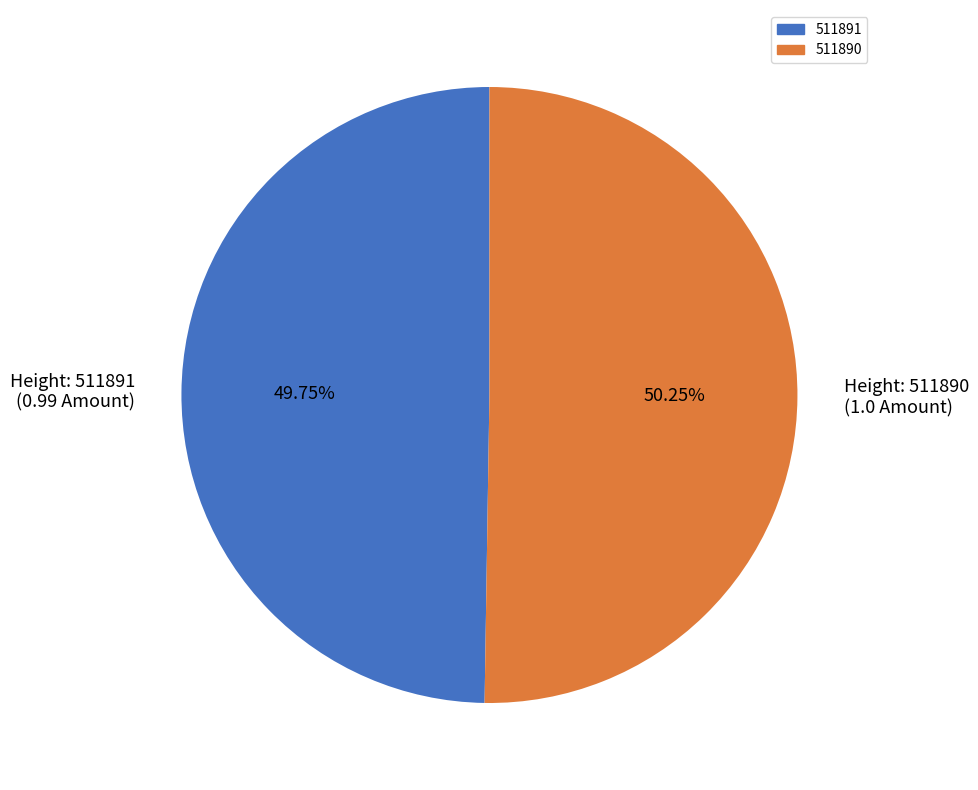

Combined, do Height: 511890 (1.0 Amount) and Height: 511891 (0.99 Amount) account for over 50%?

Yes